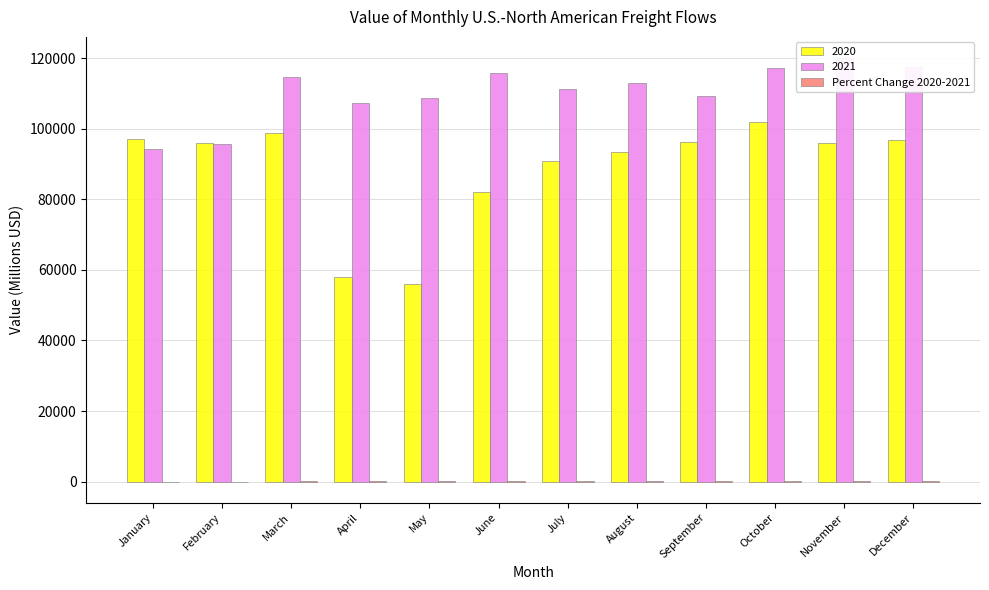

Reading left to right, list all the values displayed in this chart.

January=-2.9	February=-0.1	March=16.0	April=84.7	May=93.8	June=41.3	July=22.3	August=21.0	September=13.3	October=15.1	November=25.3	December=21.5